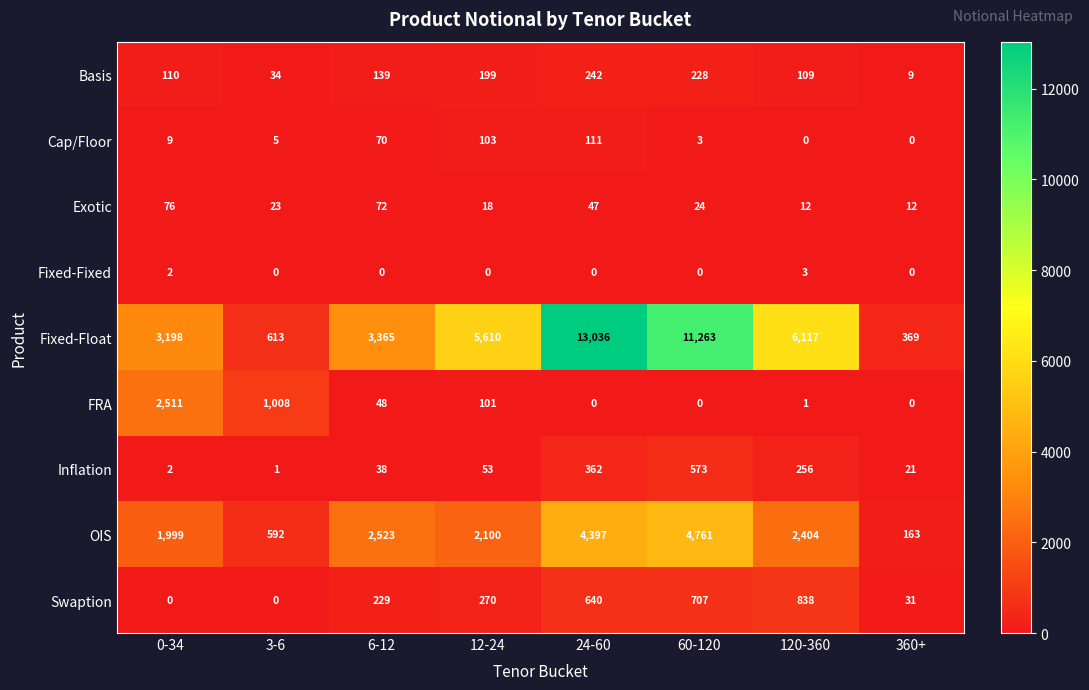

The FRA series shows 2511 at 0-34. True or false?

True